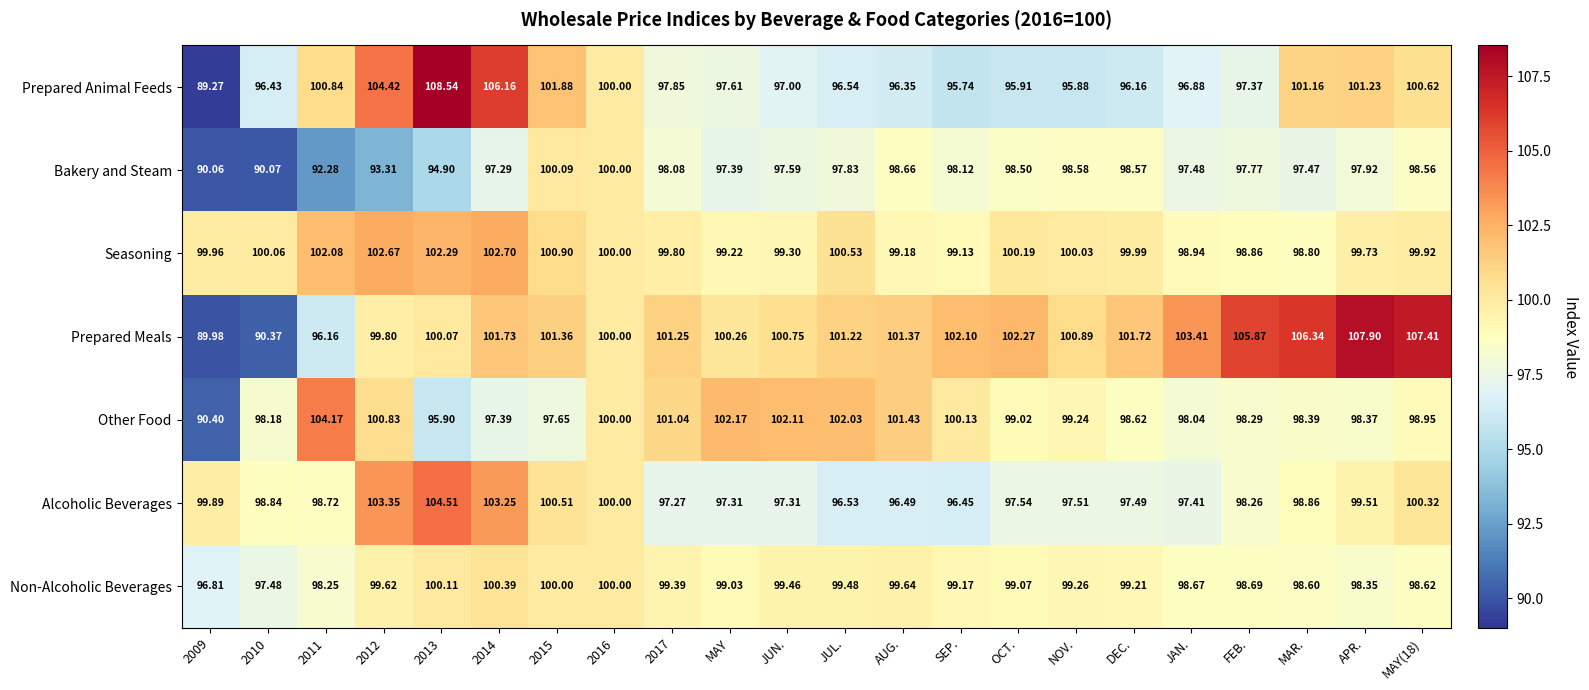

Between OCT. and MAR., which series saw the biggest shift?

Prepared Animal Feeds